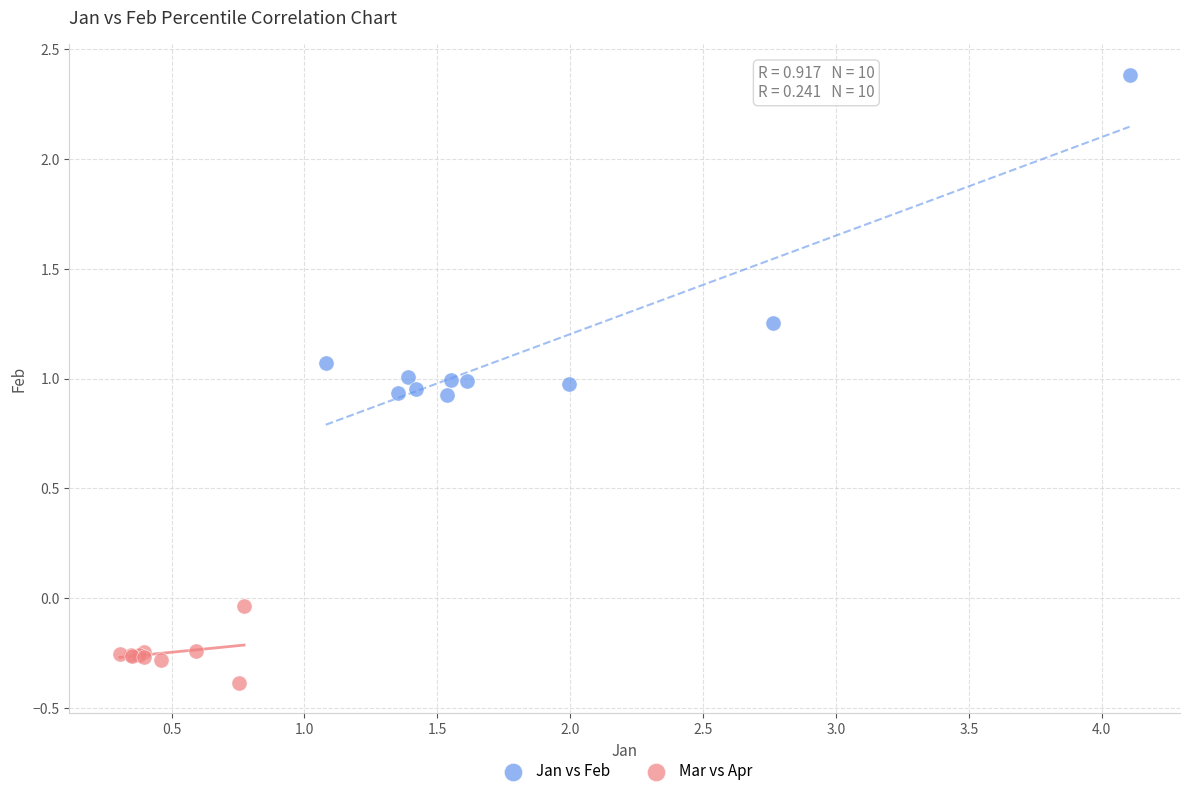

Which series contains the lowest Y value?

Mar vs Apr